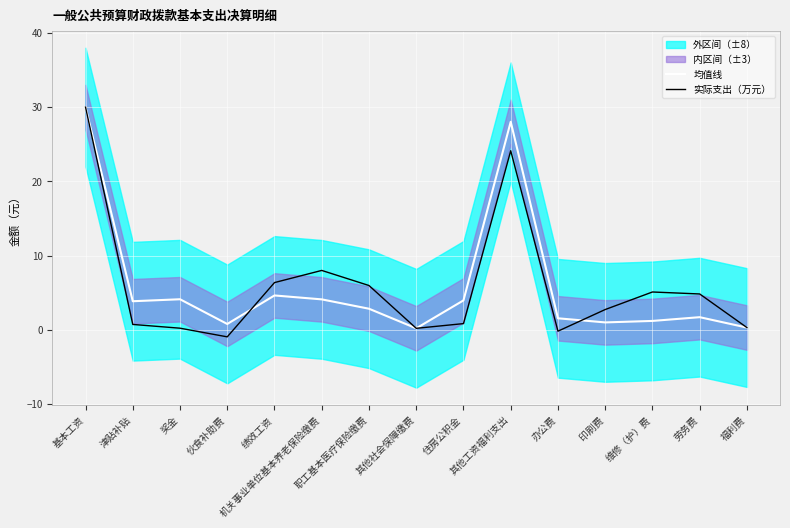

In 均值线, how many points are lower than both neighbors (excluding endpoints)?

4